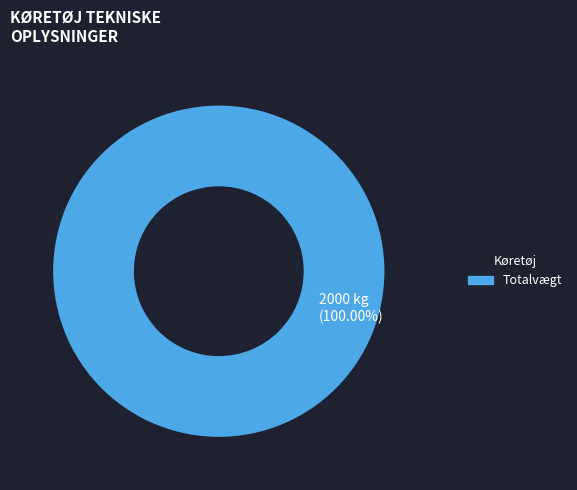

Does any single category account for the majority?

Yes